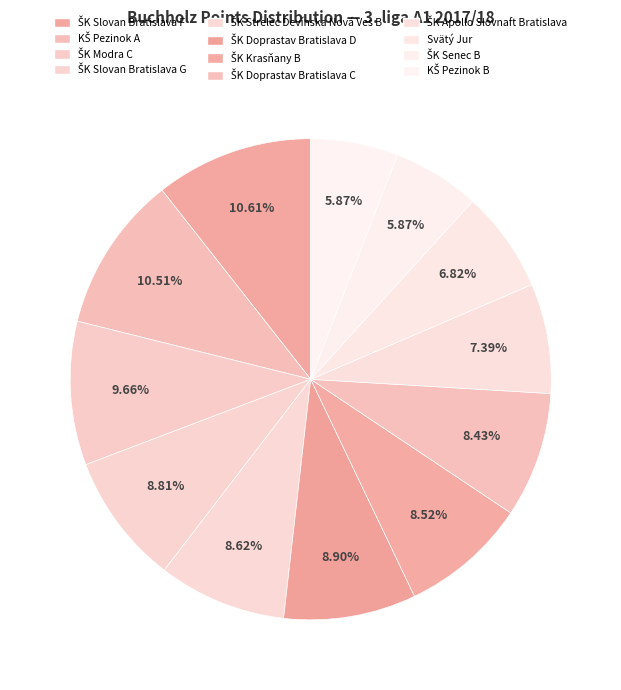

Does any single category account for the majority?

No